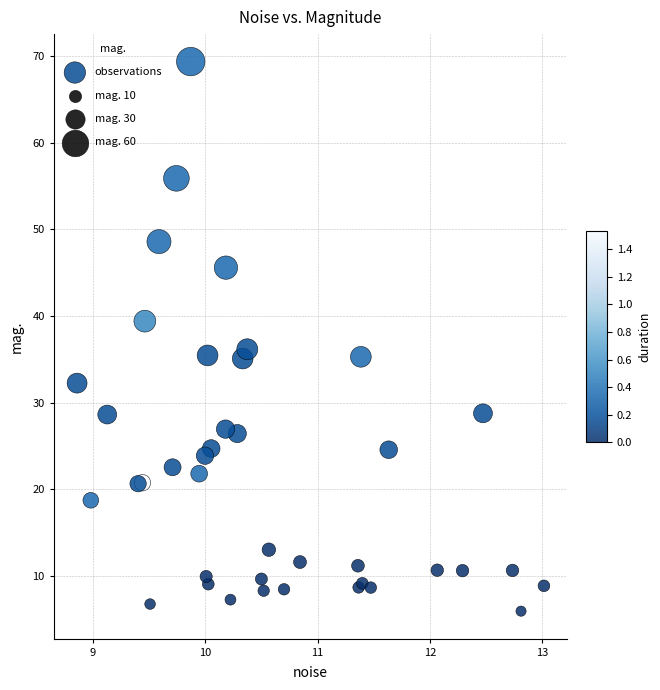

What Y value in the scatter plot is closest to 37?

36.2